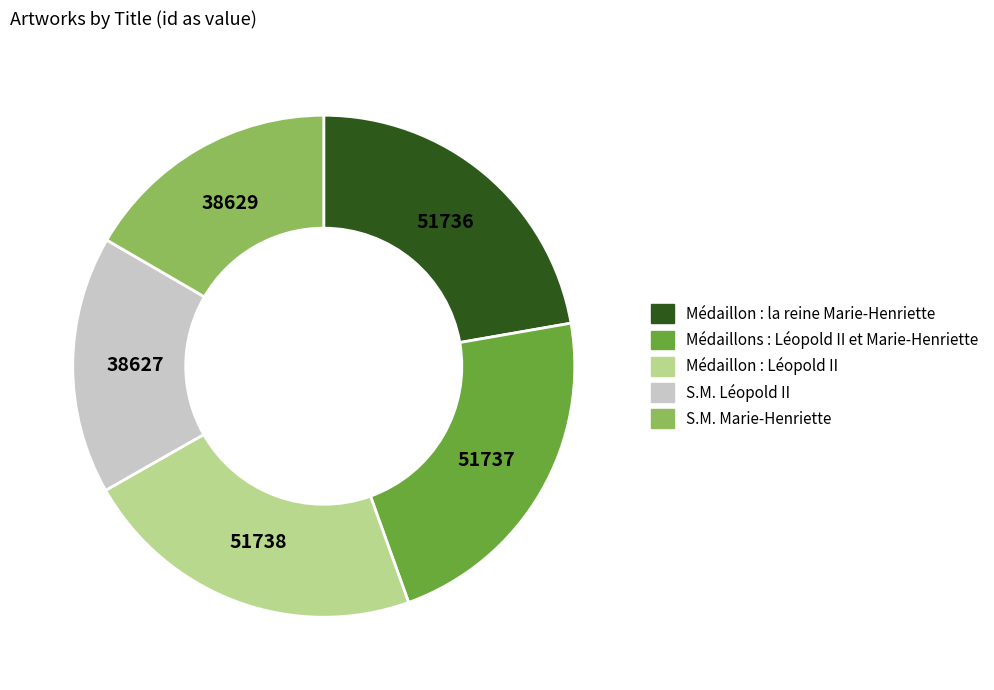

Is it true that Médaillon : la reine Marie-Henriette is 22% of the pie?

True